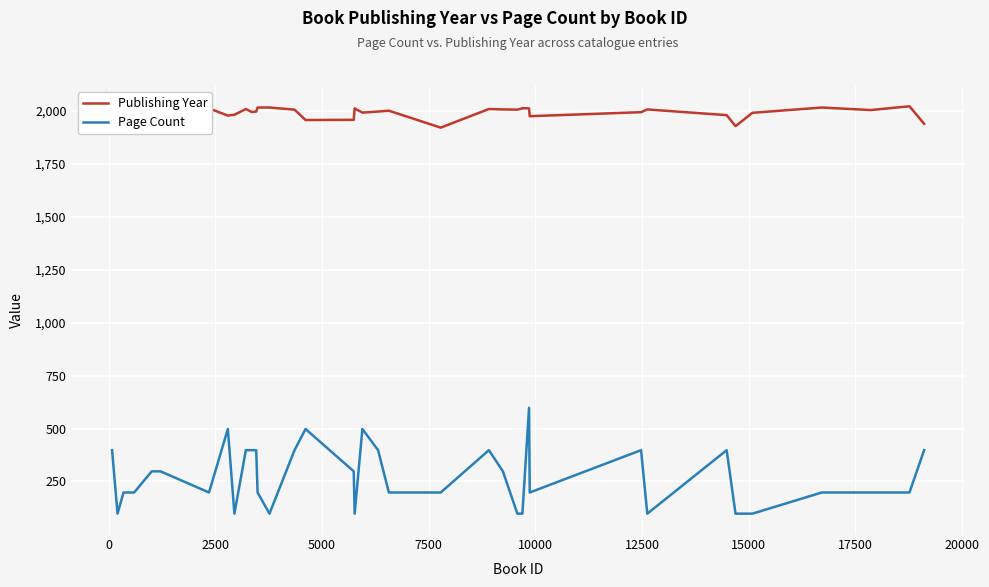

True or false: Page Count and Publishing Year cross at least once.

False